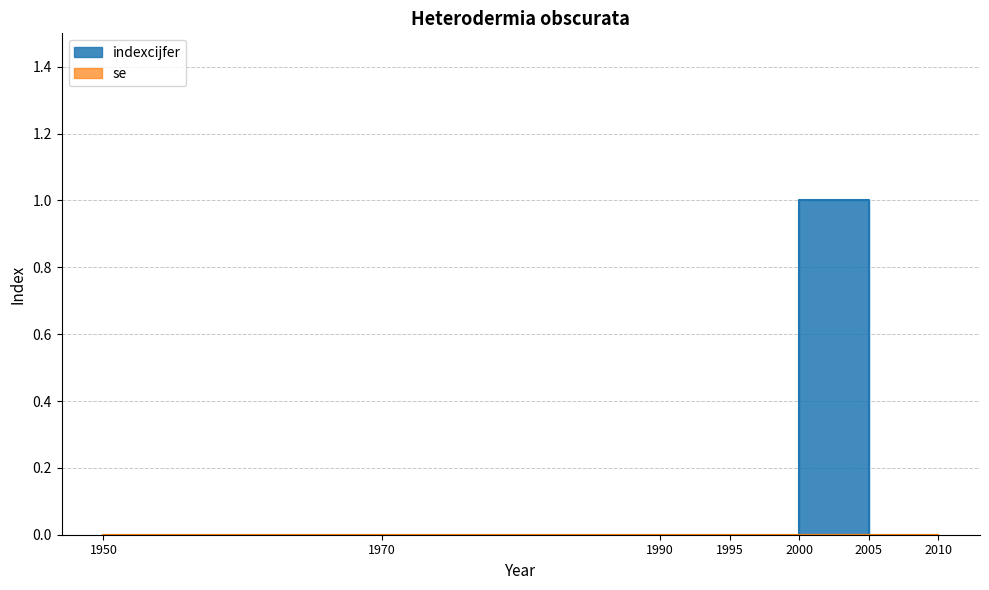

Reading right to left, transcribe all the data shown in this chart.

2010=0	2005=0	2000=1	1995=0	1990=0	1970=0	1950=0